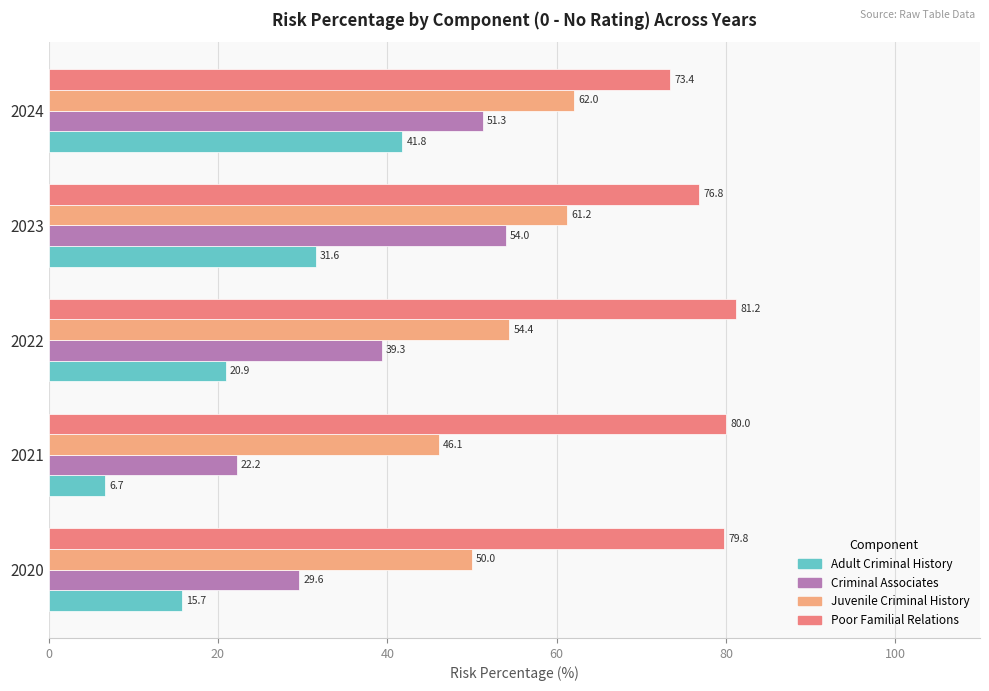

At 2024, list the series in order from largest to smallest.

Poor Familial Relations, Juvenile Criminal History, Criminal Associates, Adult Criminal History